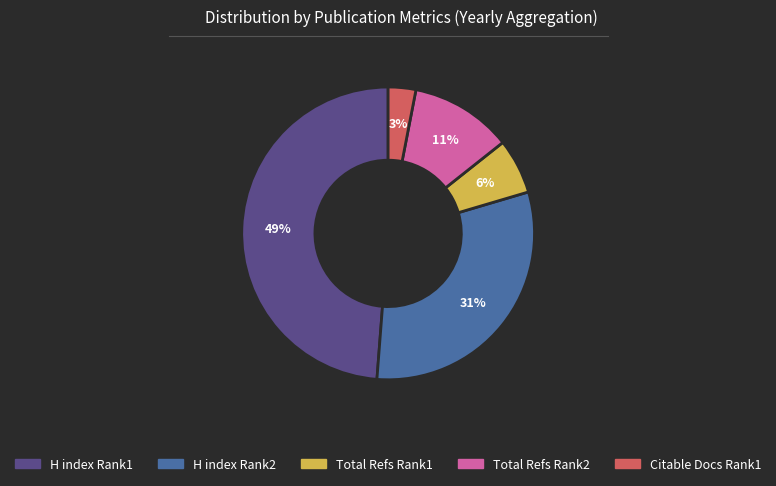

To the nearest percent, what is the difference between the largest and smallest slice percentages?

46%